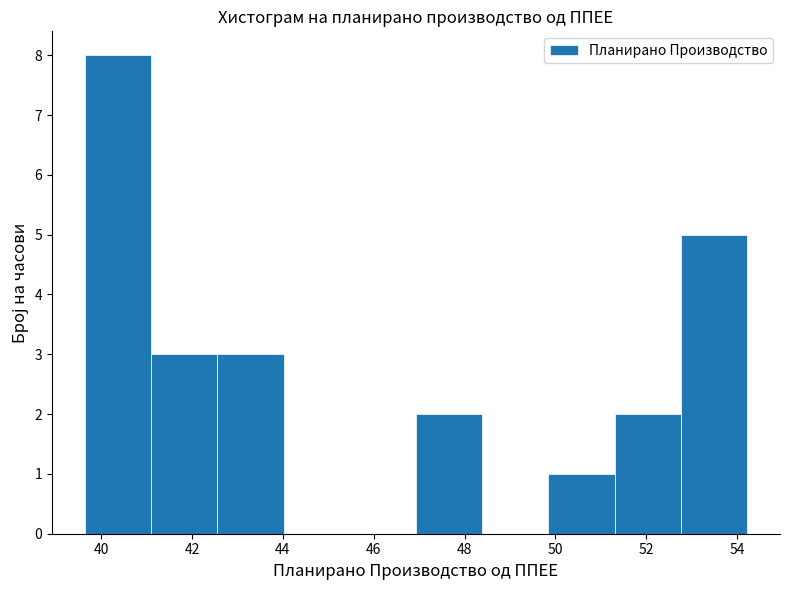

Reading left to right, list every bar in this chart as the range it spans on the x-axis followed by its height. Neither the bar edges nor the heights are printed on the chart, so give them approximately, as read against the axes.

39.6 to 41.2: 8
41.2 to 42.6: 3
42.6 to 44.0: 3
44.0 to 45.4: 0
45.4 to 47.0: 0
47.0 to 48.4: 2
48.4 to 49.8: 0
49.8 to 51.4: 1
51.4 to 52.8: 2
52.8 to 54.2: 5